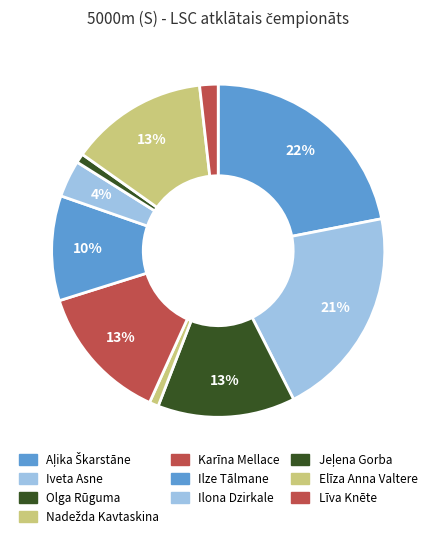

What percentage is NOT represented by Aļika Škarstāne?

78.1%